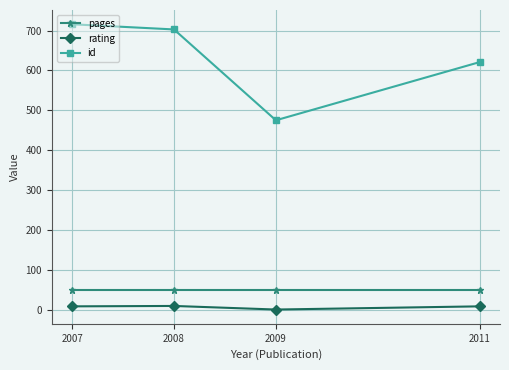

Is it true that rating equals 9 at 2008?

True